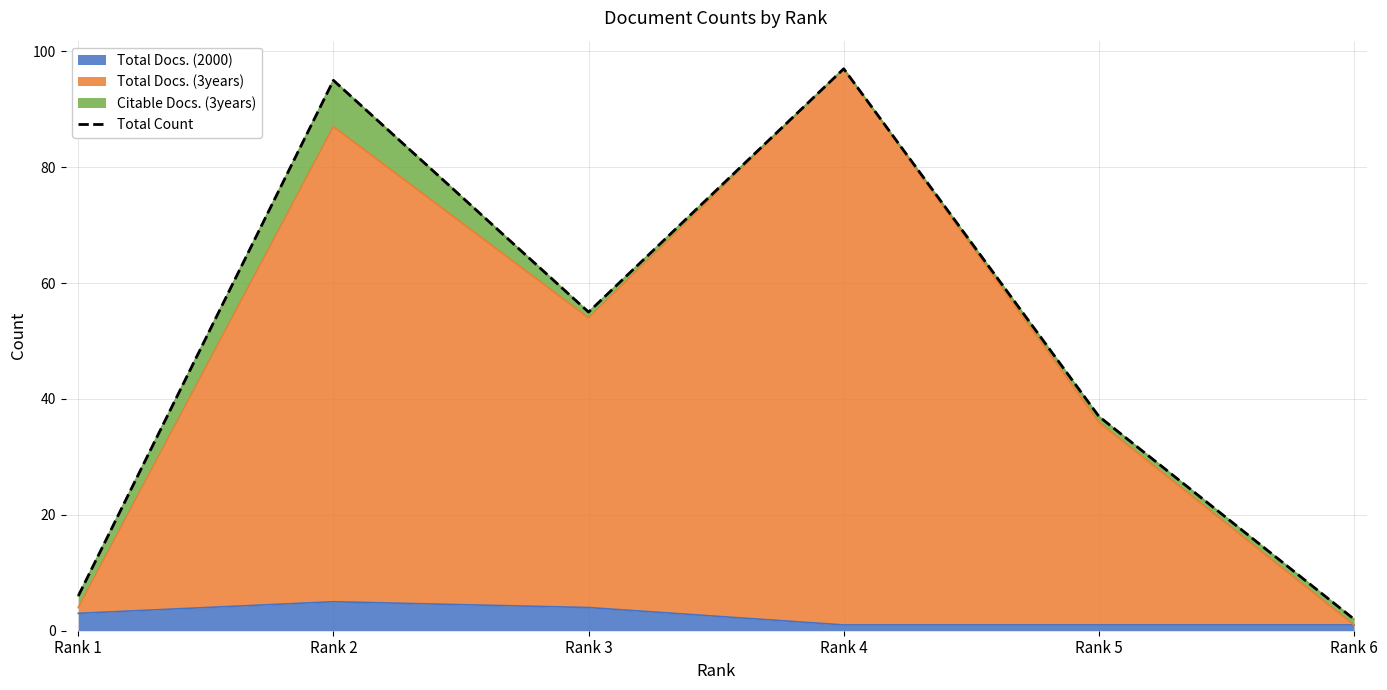

List the labels in order of value, smallest first.

Rank 6, Rank 1, Rank 5, Rank 3, Rank 2, Rank 4